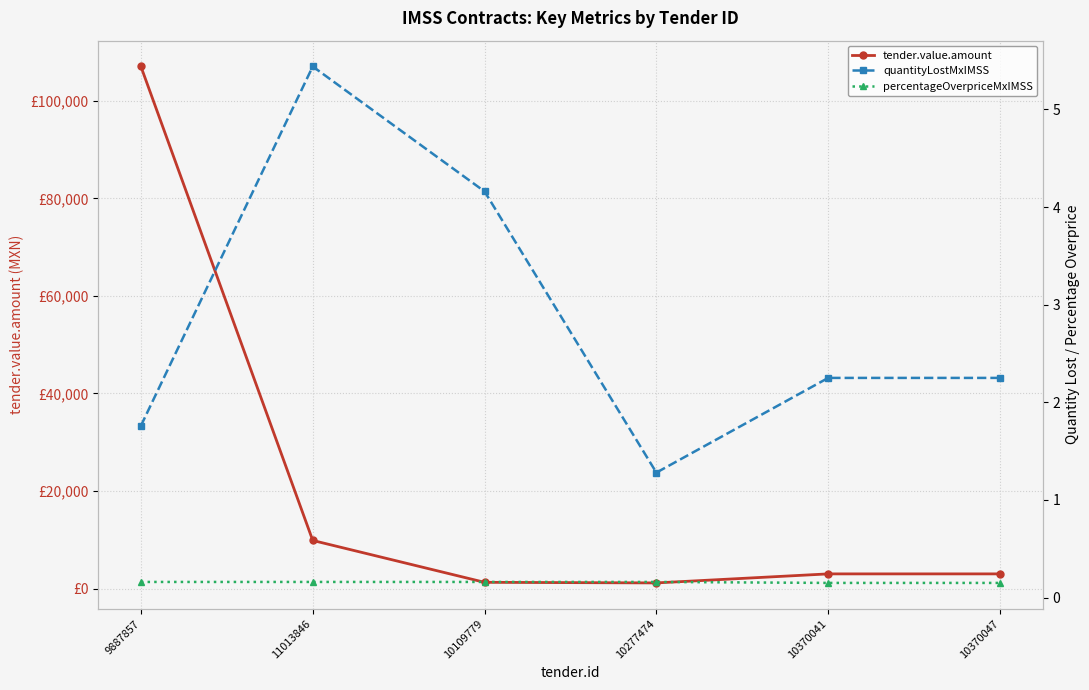

Rank the categories by quantityLostMxIMSS value from highest to lowest.

11013846, 10109779, 10370041, 10370047, 9887857, 10277474